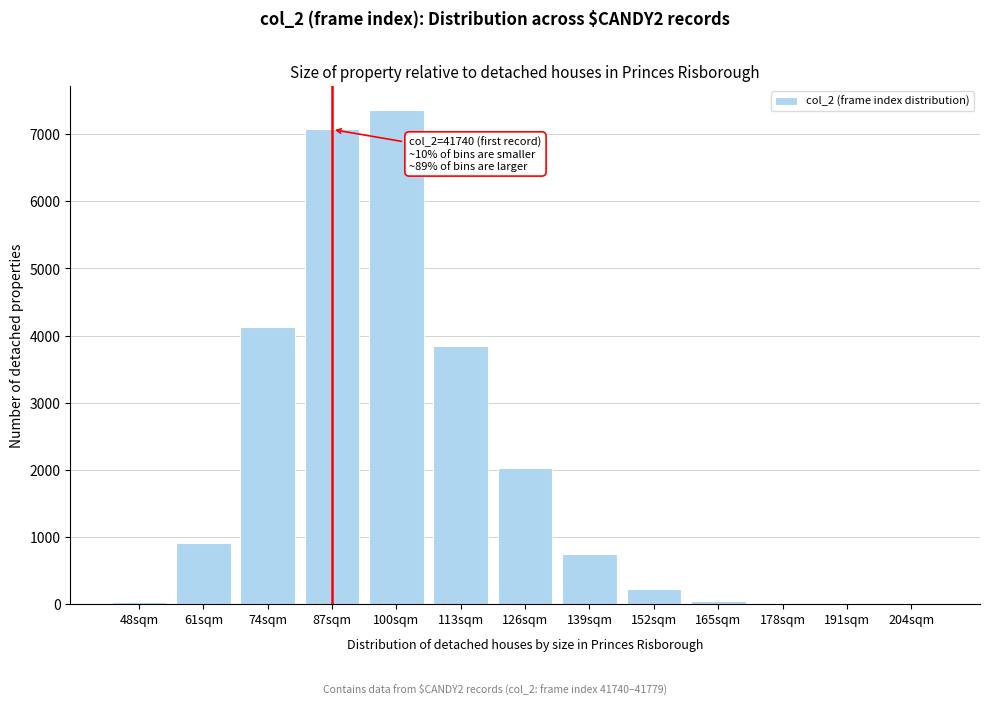

The chart shows a value of 46.5 at 165sqm. True or false?

True